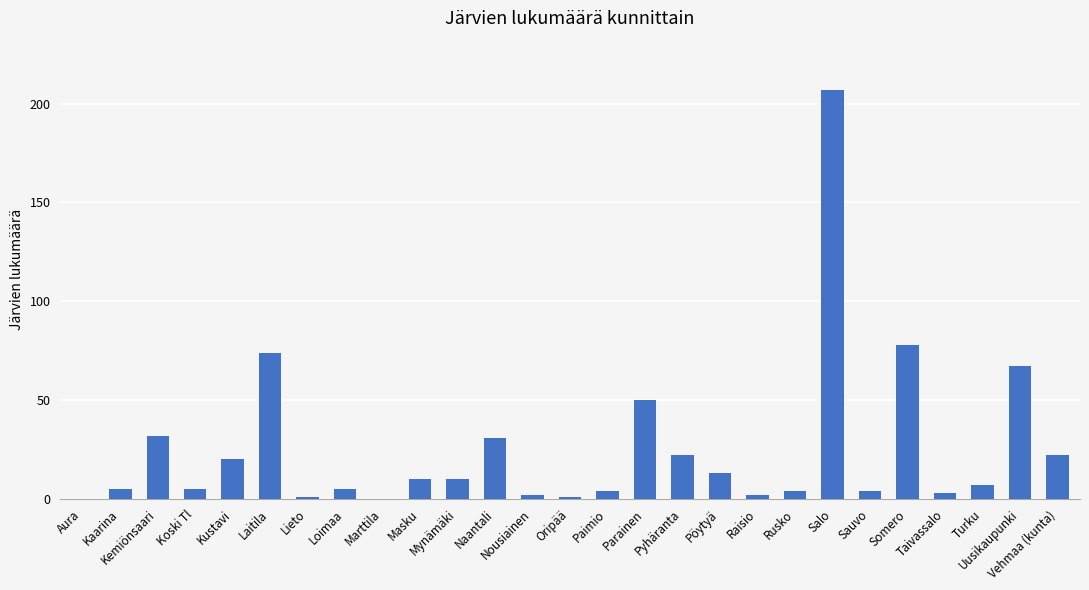

Is it true that the value at Naantali is 17?

False